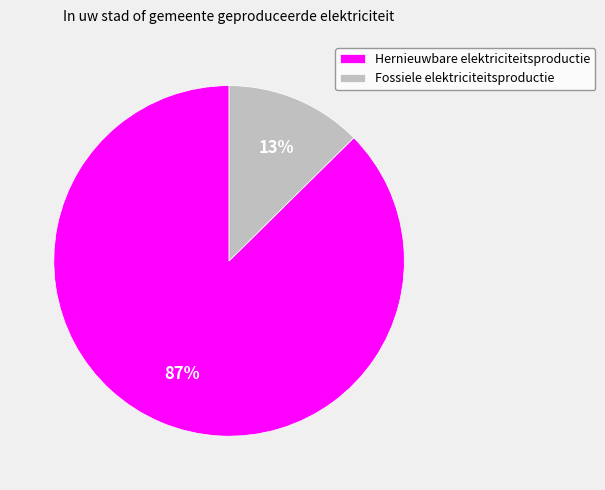

Which category has the smallest portion of the pie?

Fossiele elektriciteitsproductie